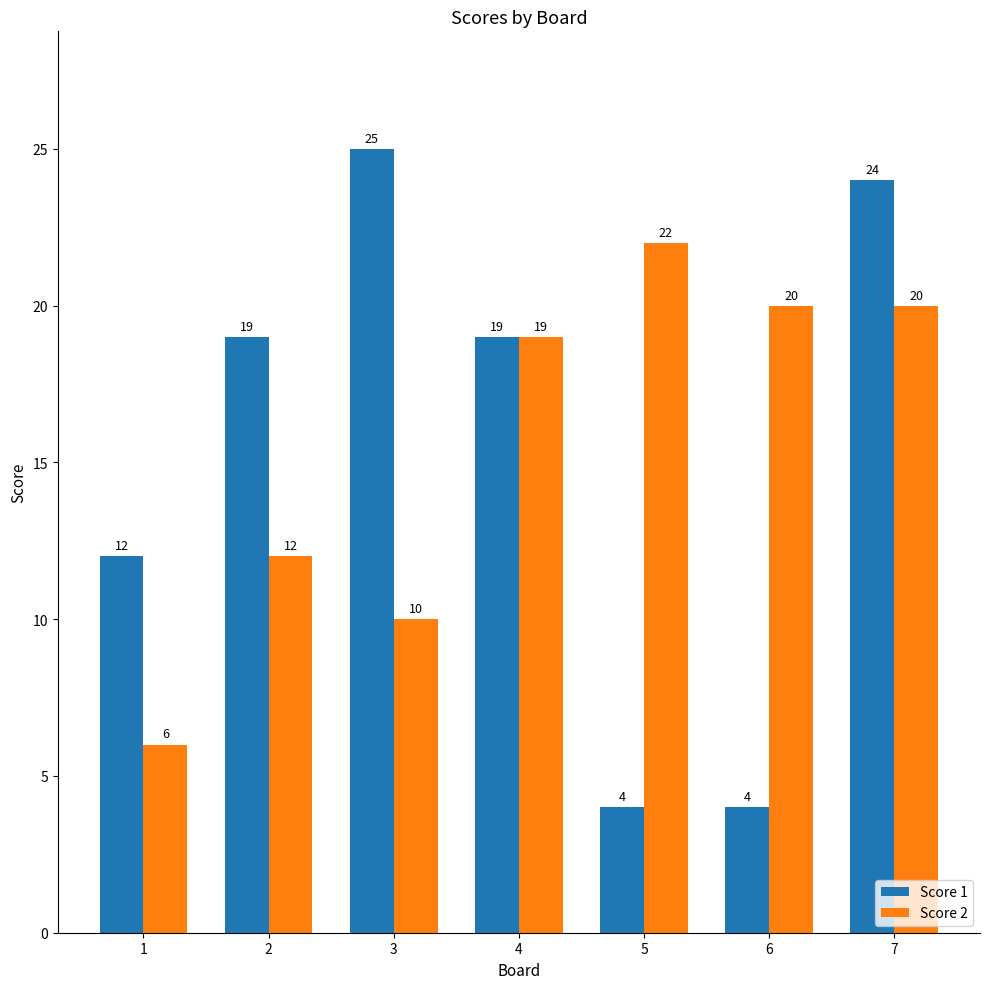

Reading right to left, transcribe all the data shown in this chart.

Score 1: 24	4	4	19	25	19	12
Score 2: 20	20	22	19	10	12	6